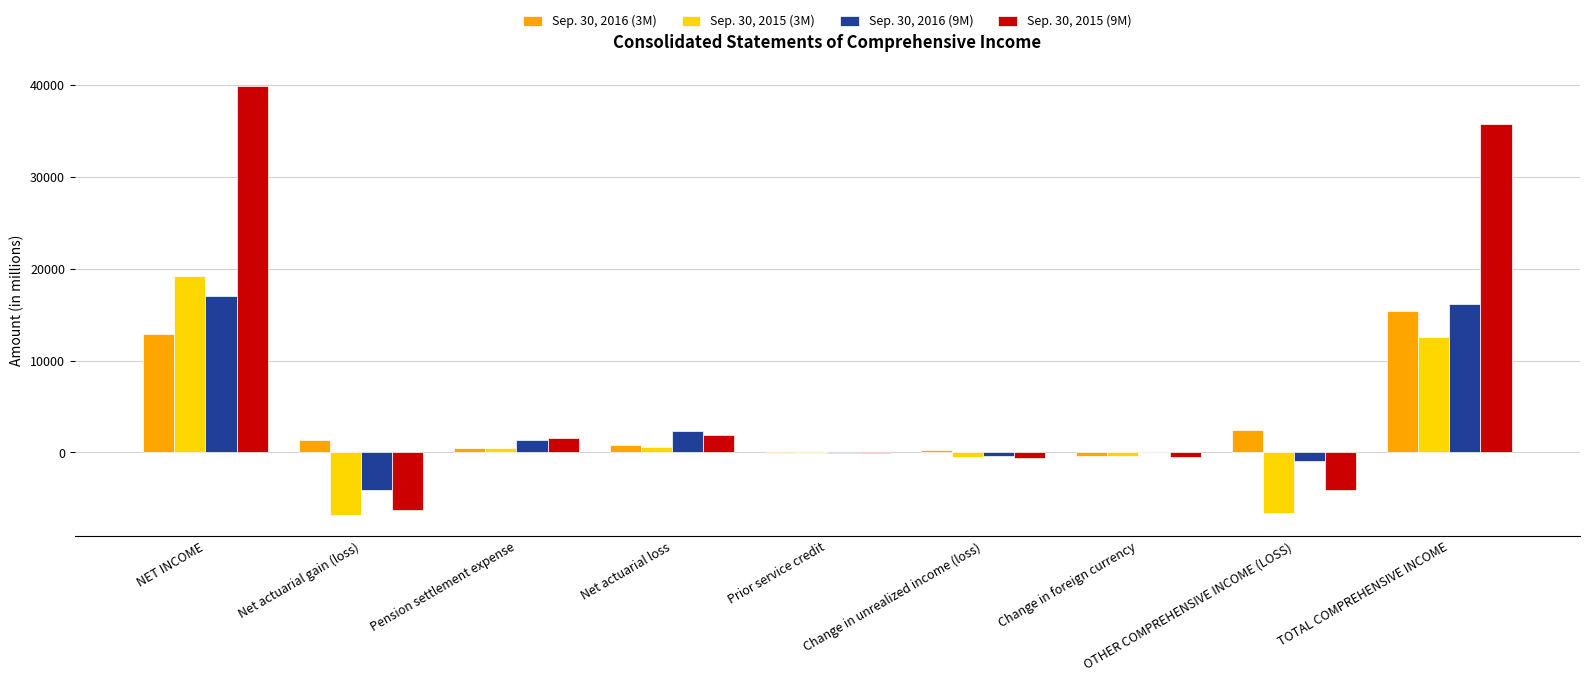

Is it true that Sep. 30, 2015 (9M) equals -4106 at OTHER COMPREHENSIVE INCOME (LOSS)?

True